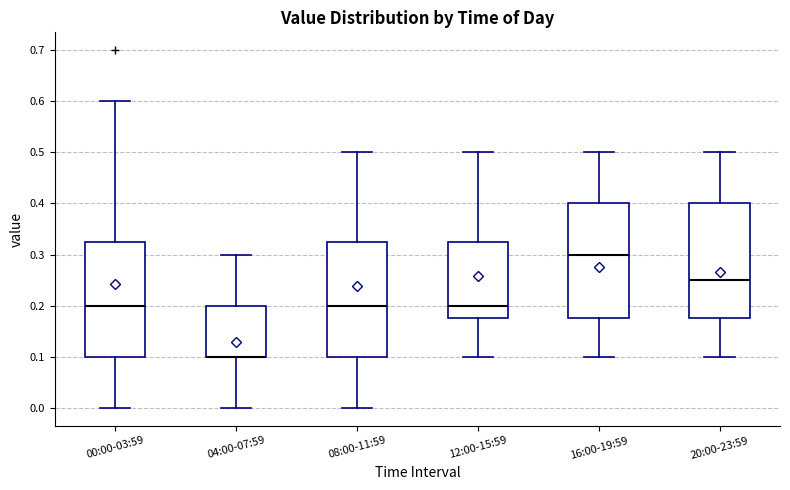

Where does the upper whisker of the box for 20:00-23:59 end on the y-axis? The values are not printed on the chart, so give them approximately, as read against the axis.

0.50